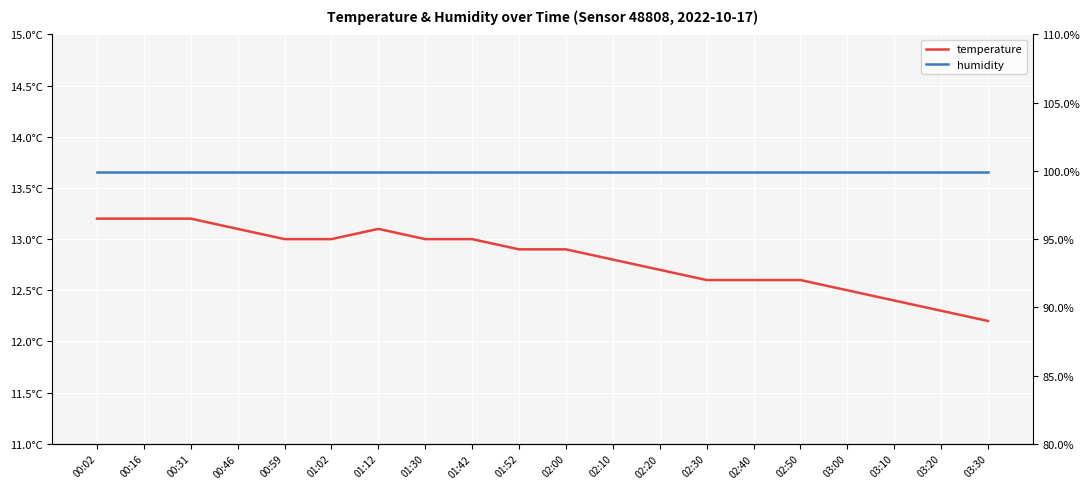

What is the sum of all humidity values?

1998.0